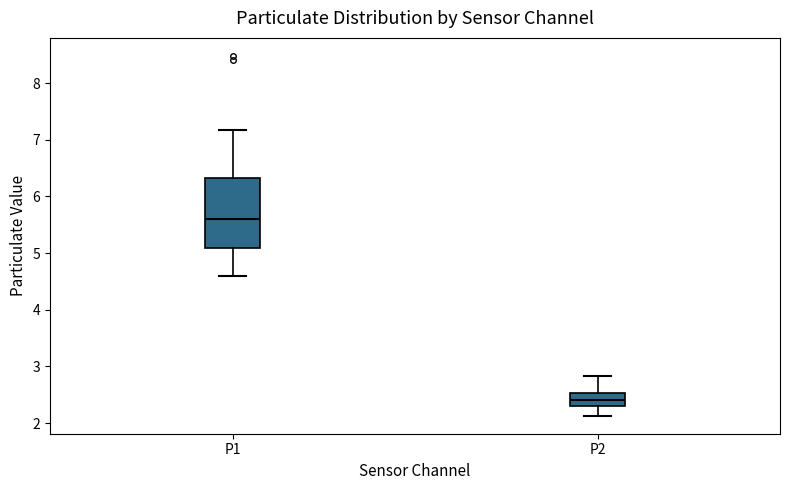

Where is the upper edge of the box for P1 on the y-axis? The values are not printed on the chart, so give them approximately, as read against the axis.

6.3